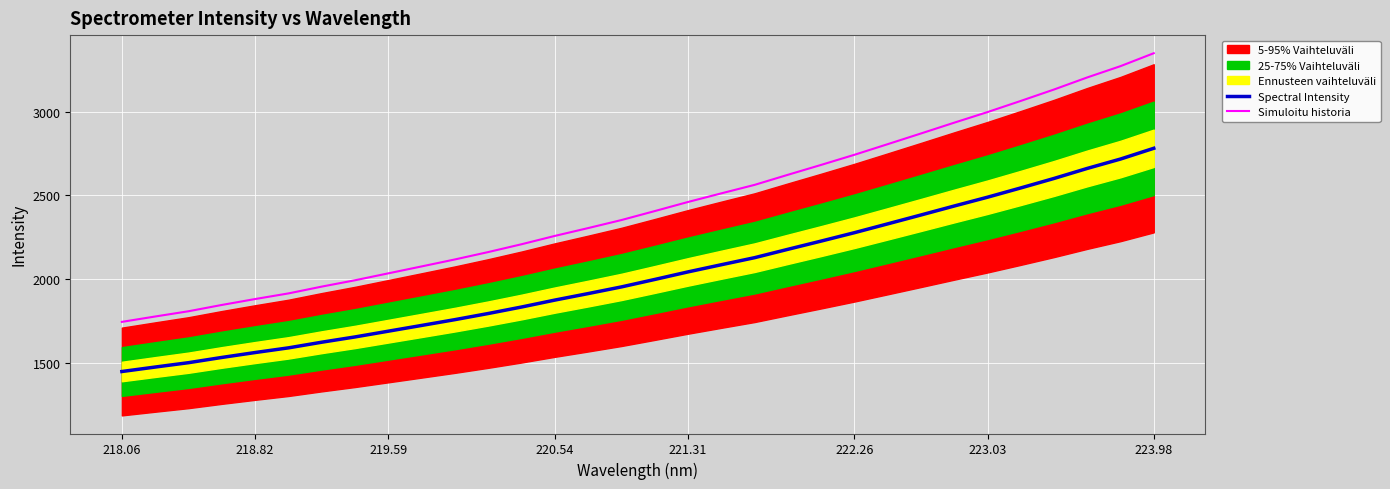

True or false: Spectral Intensity and Simuloitu historia intersect in this chart.

False